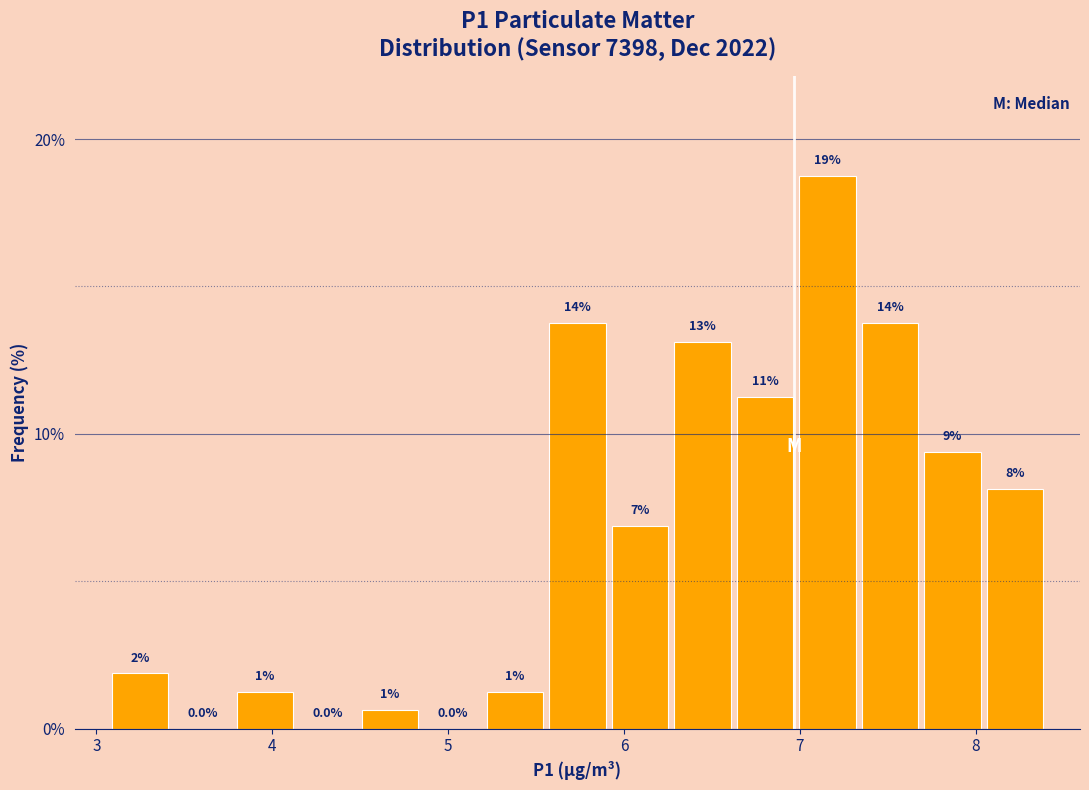

Read against the x-axis, roughly where is the centre of the tallest bar?

7.2